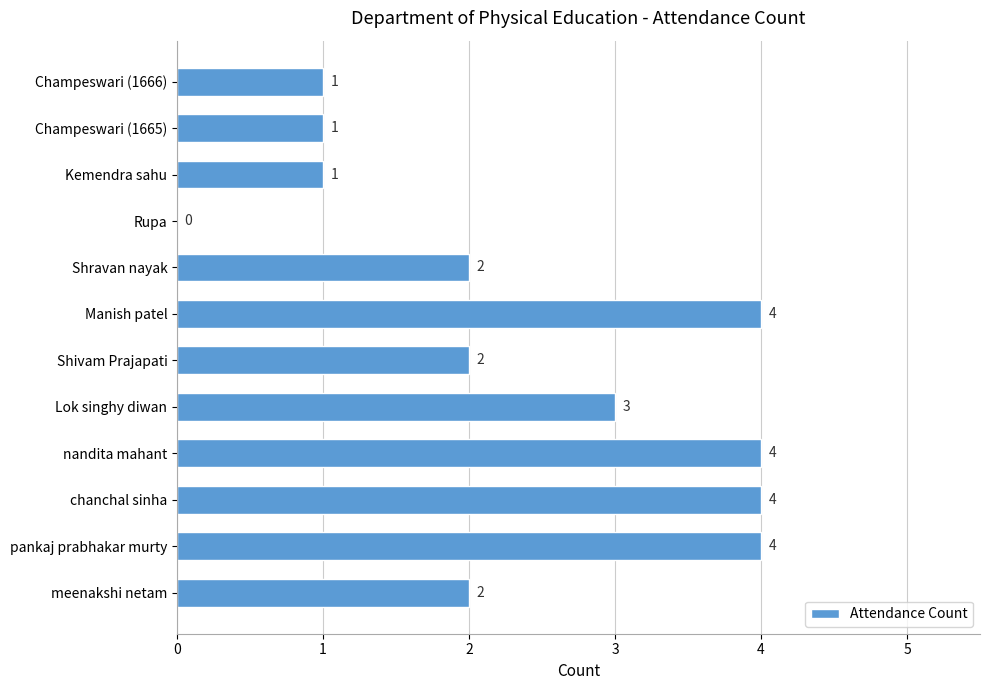

What is the sum of all values?

28